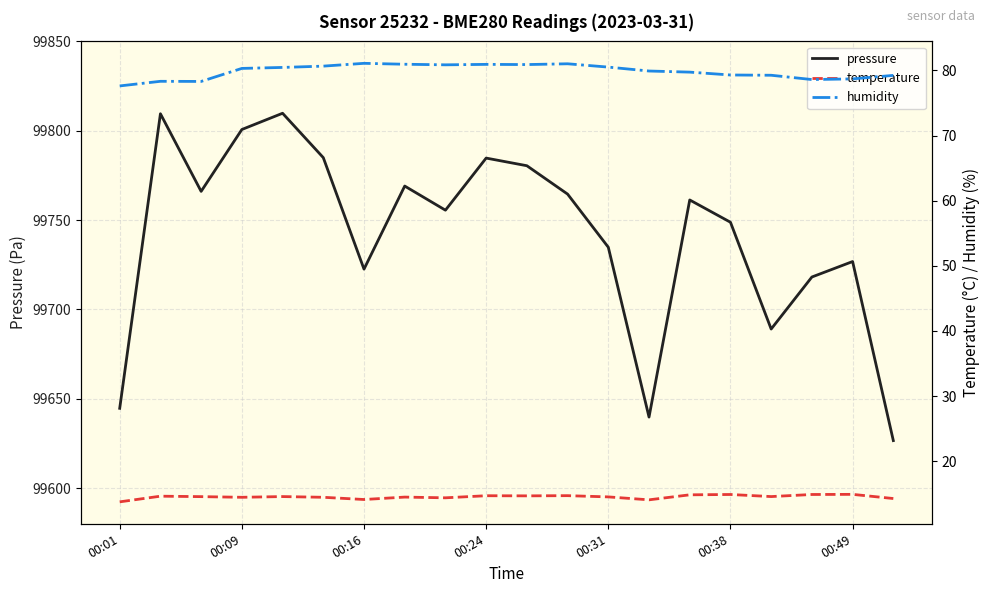

Which series has the largest range (max minus min)?

pressure